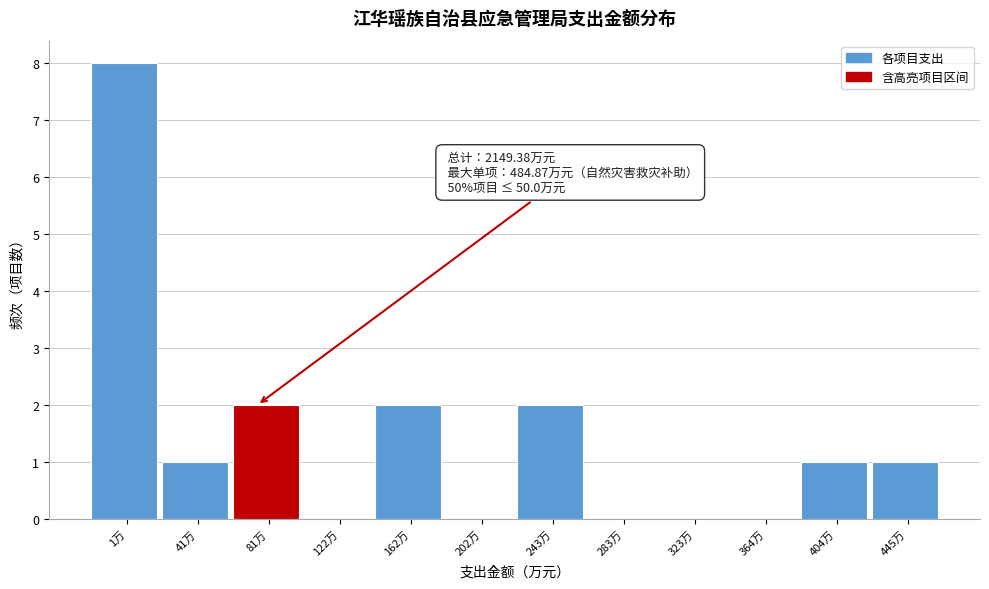

Reading left to right, transcribe all the data shown in this chart.

1万=8	41万=1	81万=2	122万=0	162万=2	202万=0	243万=2	283万=0	323万=0	364万=0	404万=1	445万=1